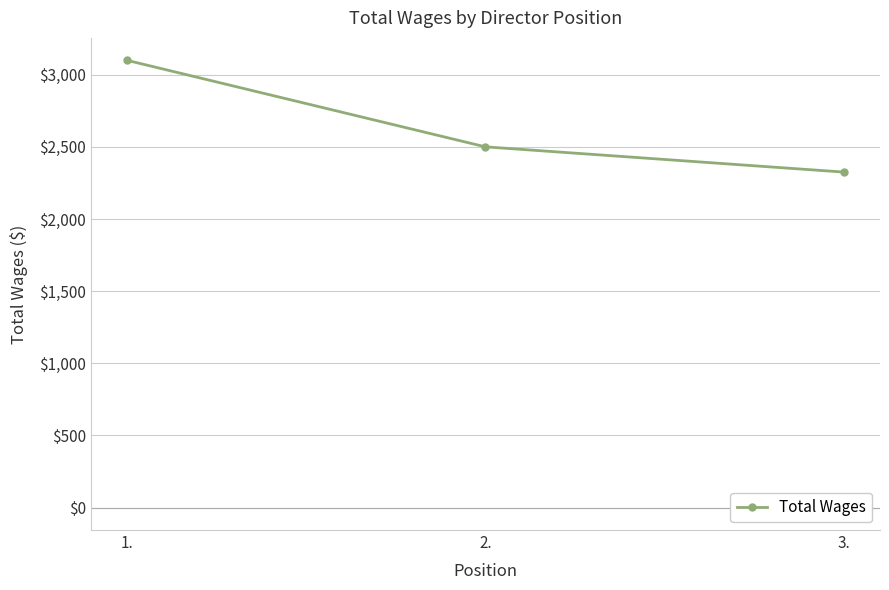

What is the sum of the values at 1. and 3.?

5425